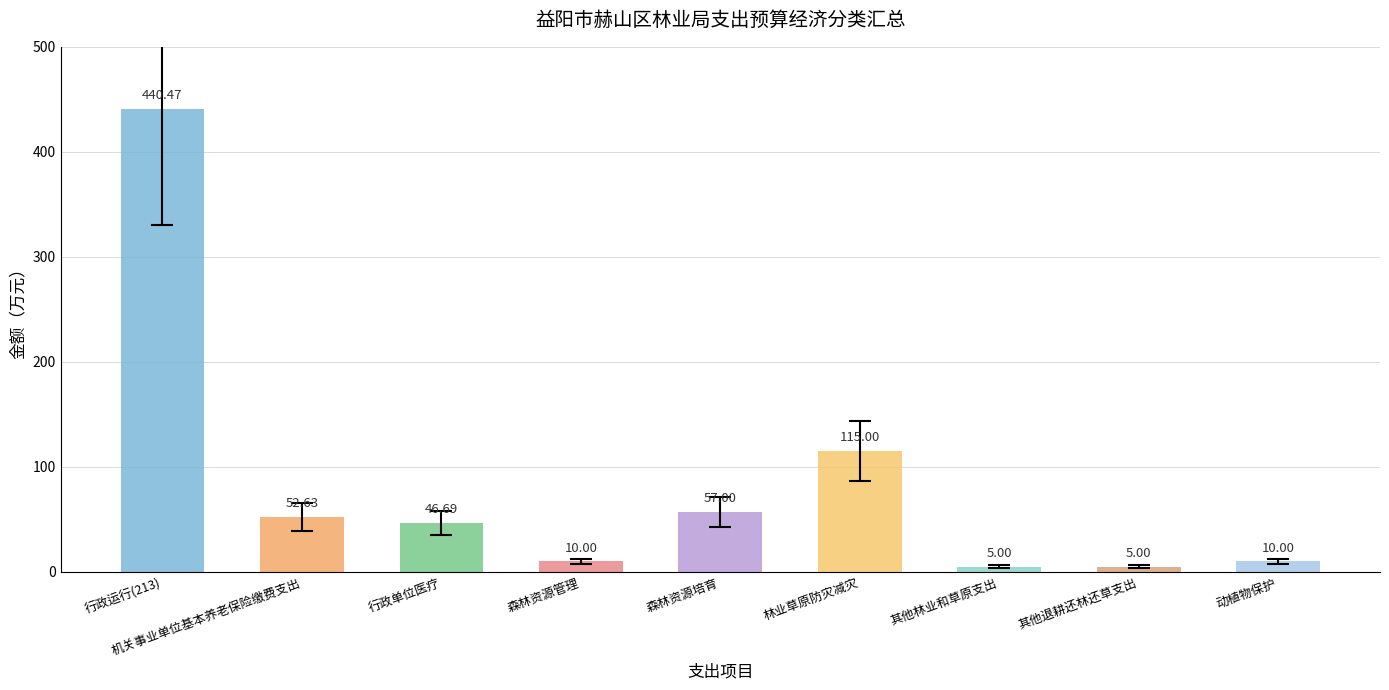

Is it true that the value at 行政运行(213) is 440.5?

True